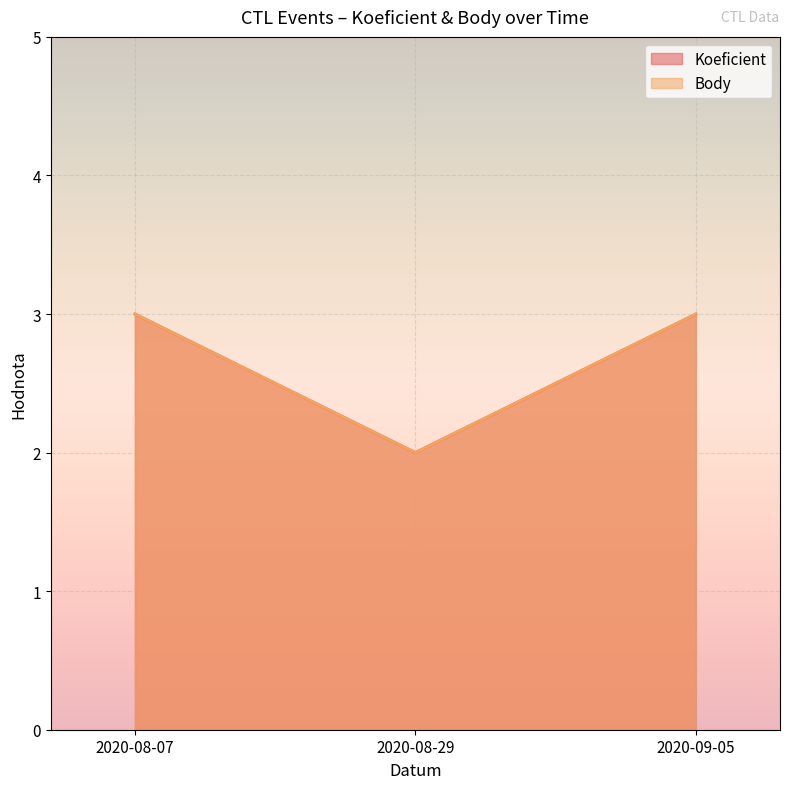

Which category has the highest value across all series?

2020-08-07